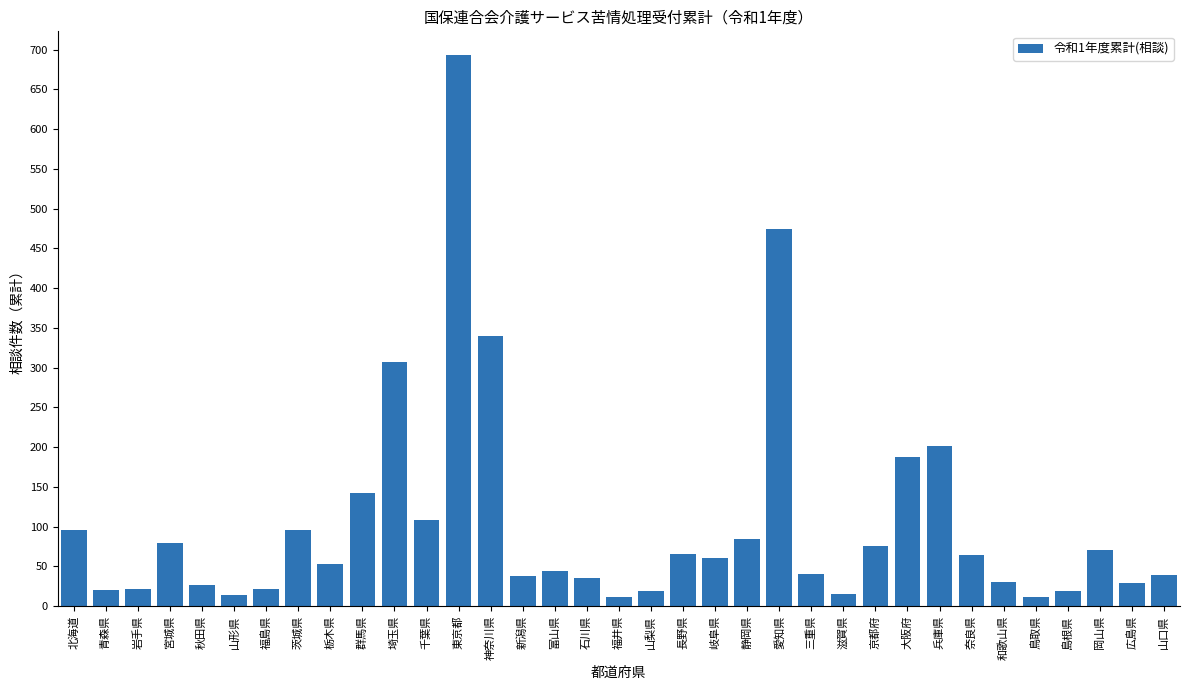

What is the difference between the second highest and second lowest values?

464